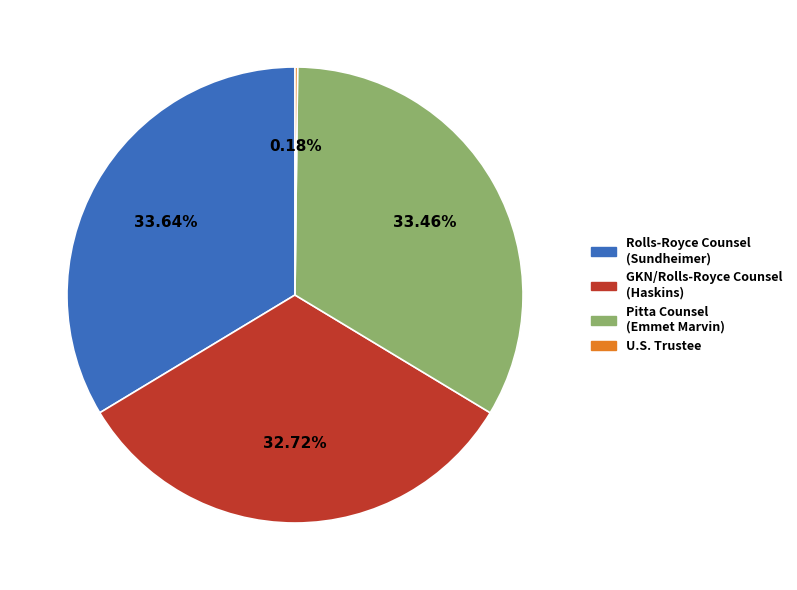

Is there a majority slice in this chart?

No